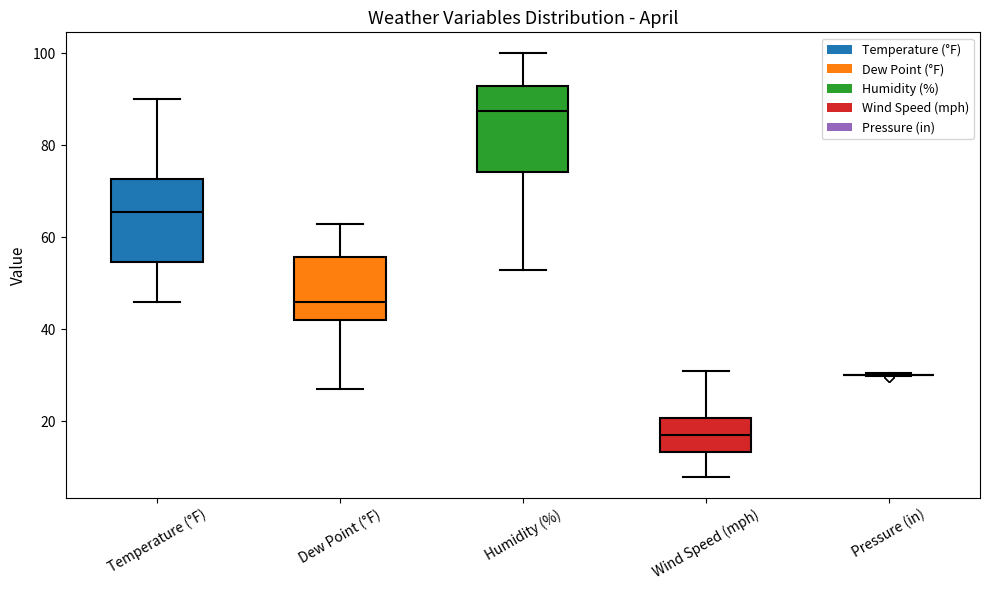

Reading left to right, read every box against the y-axis: the position of its median line, the range the box covers, and the ends of its whiskers. The values are not printed on the chart, so give them approximately, as read against the axis.

Temperature (°F): median 66, box 54 to 72, whiskers 46 to 90
Dew Point (°F): median 46, box 42 to 56, whiskers 28 to 64
Humidity (%): median 88, box 74 to 94, whiskers 54 to 100
Wind Speed (mph): median 18, box 14 to 20, whiskers 8 to 32
Pressure (in): box collapsed to a line at 30, whiskers 30 to 30